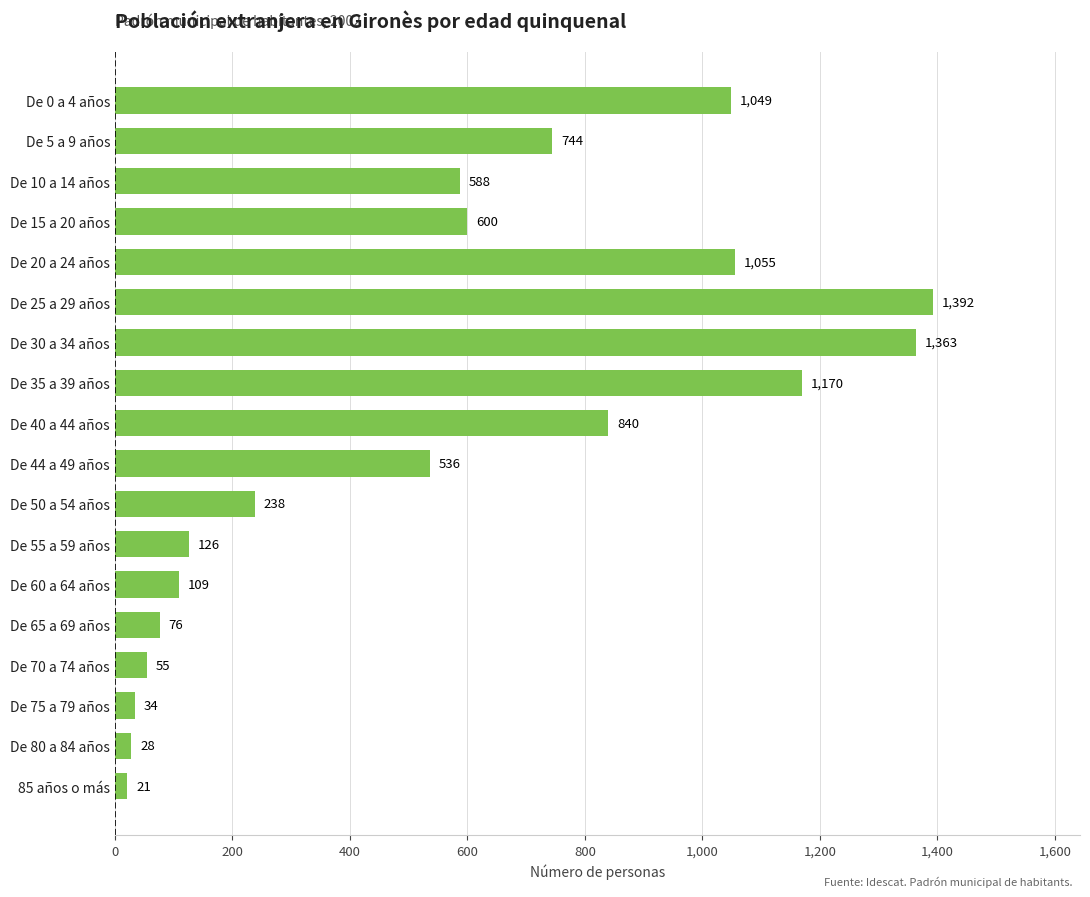

Reading bottom to top, what are all the values shown in this chart?

85 años o más=21	De 80 a 84 años=28	De 75 a 79 años=34	De 70 a 74 años=55	De 65 a 69 años=76	De 60 a 64 años=109	De 55 a 59 años=126	De 50 a 54 años=238	De 44 a 49 años=536	De 40 a 44 años=840	De 35 a 39 años=1170	De 30 a 34 años=1363	De 25 a 29 años=1392	De 20 a 24 años=1055	De 15 a 20 años=600	De 10 a 14 años=588	De 5 a 9 años=744	De 0 a 4 años=1049